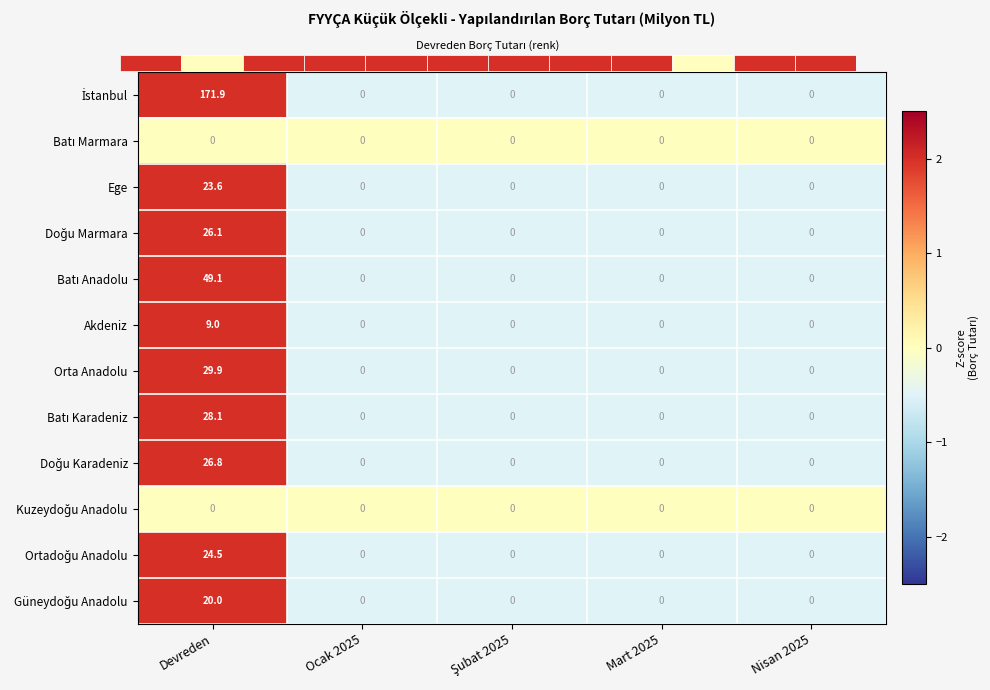

How many data points in Orta Anadolu are above 0?

1